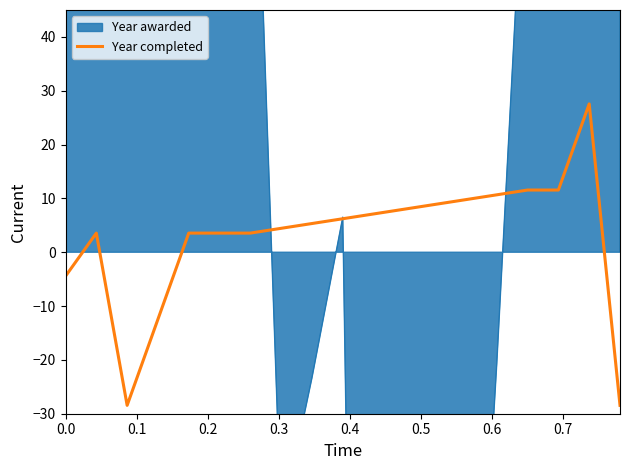

At which category does the data reach its first local valley?

0.2